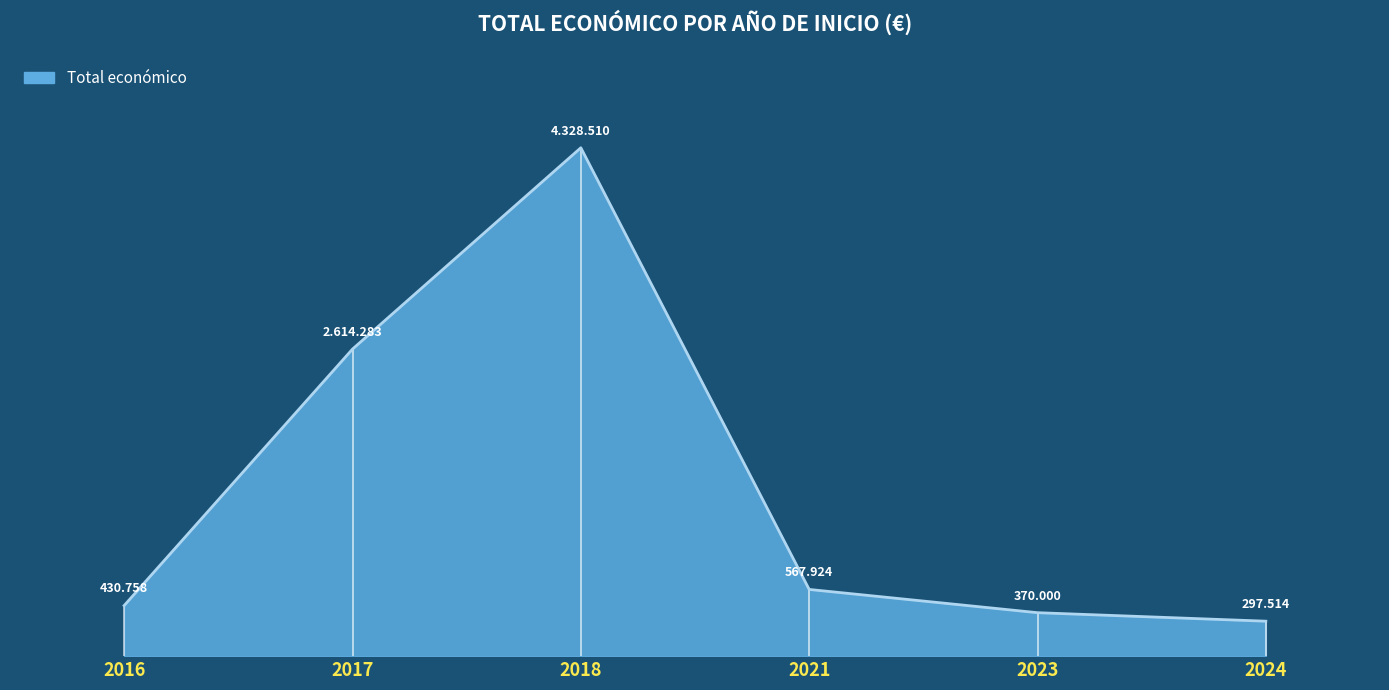

True or false: there are more than 0 points higher than both neighbors.

True